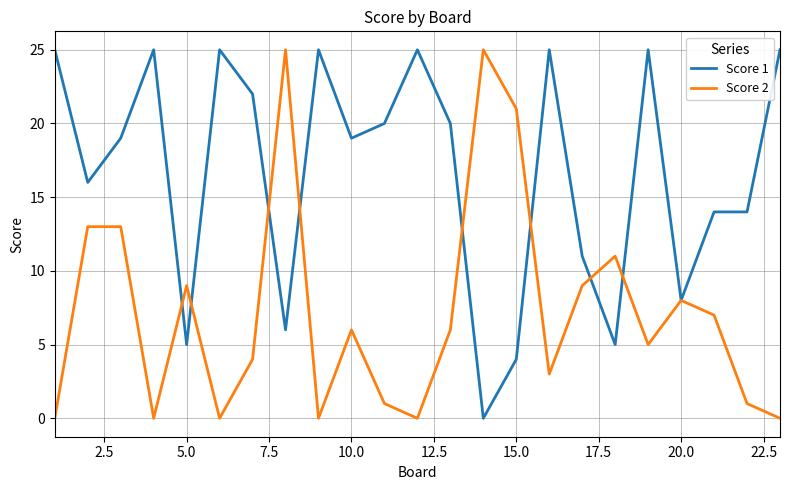

Which series has the largest total across all categories?

Score 1